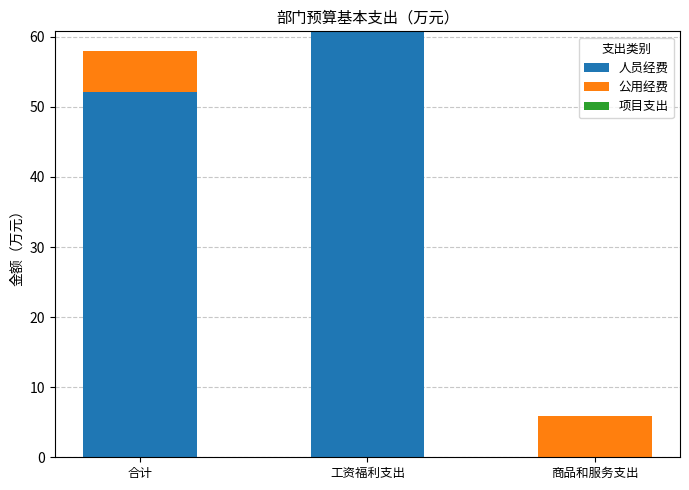

How many distinct data groups are displayed?

2